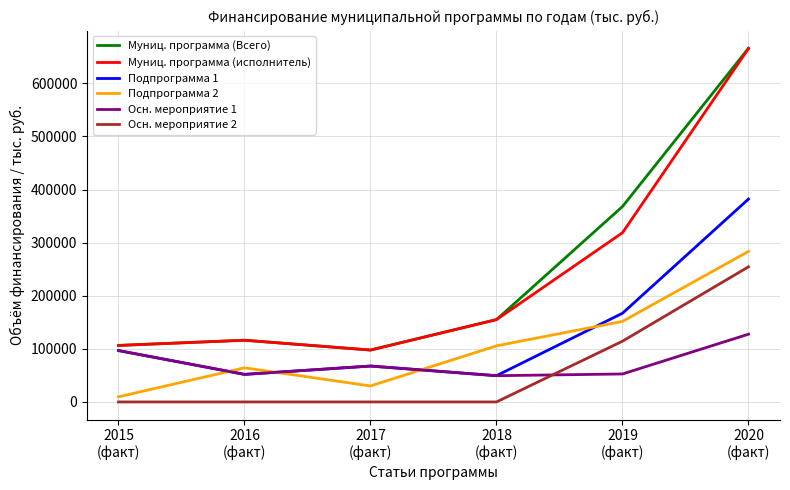

Where is the first local minimum for Муниц. программа (Всего)?

2017
(факт)